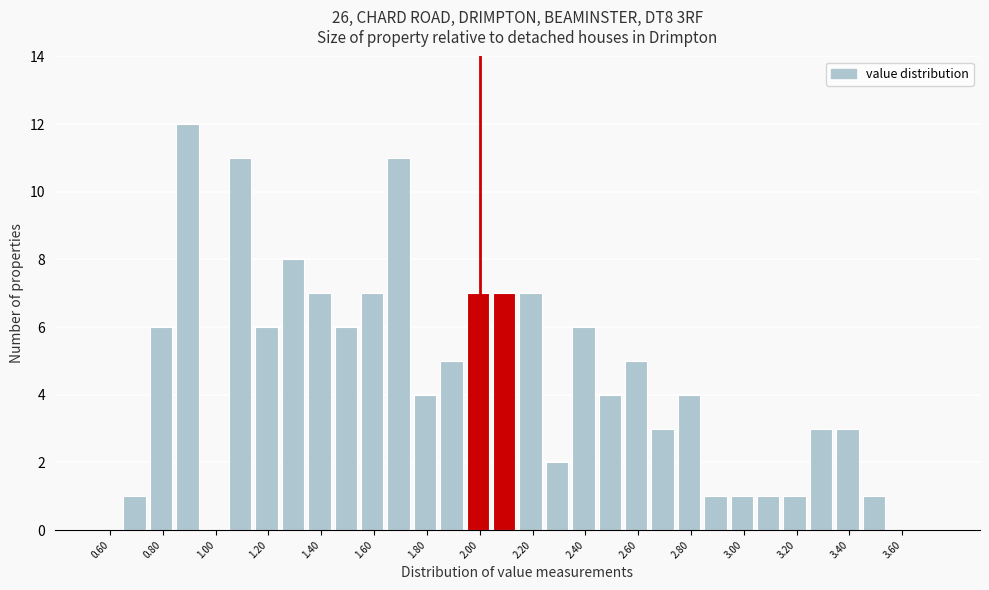

What is the height of the bar covering 3.45 to 3.55 on the x-axis? Neither the bar edges nor the heights are printed on the chart, so give them approximately, as read against the axes.

1